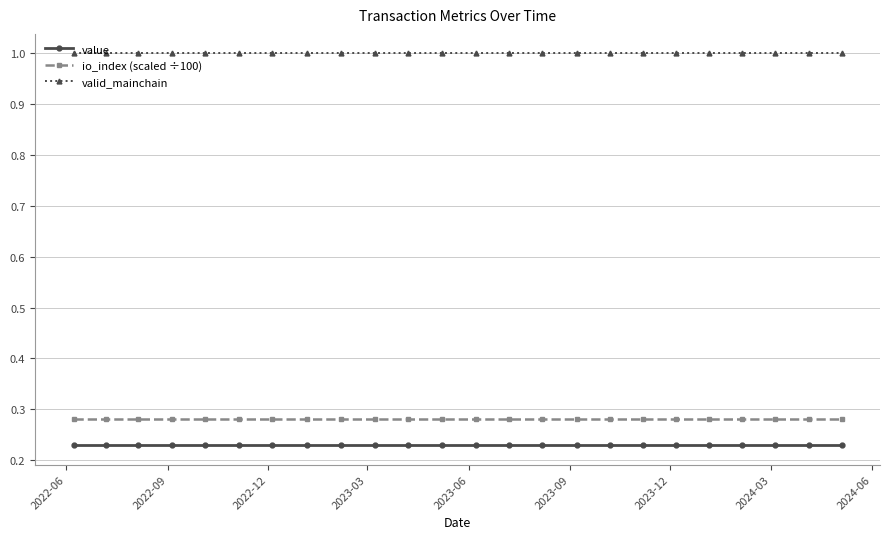

True or false: valid_mainchain and value intersect in this chart.

False